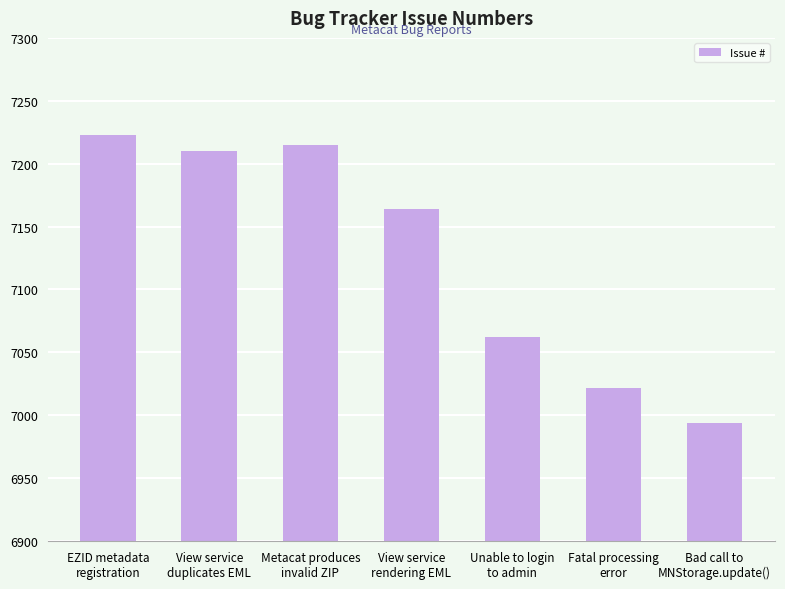

Which label corresponds to the largest value in the chart?

EZID metadata
registration